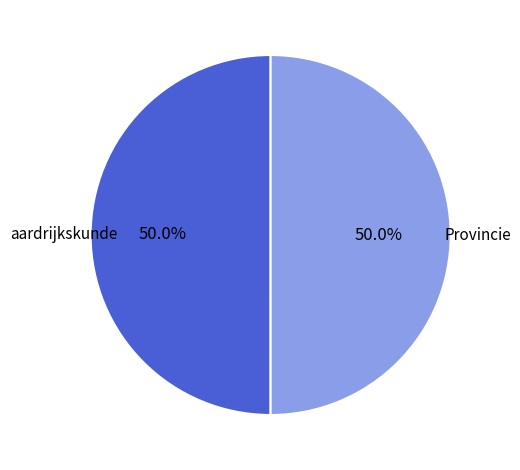

The aardrijkskunde slice represents 50% of the pie. True or false?

True